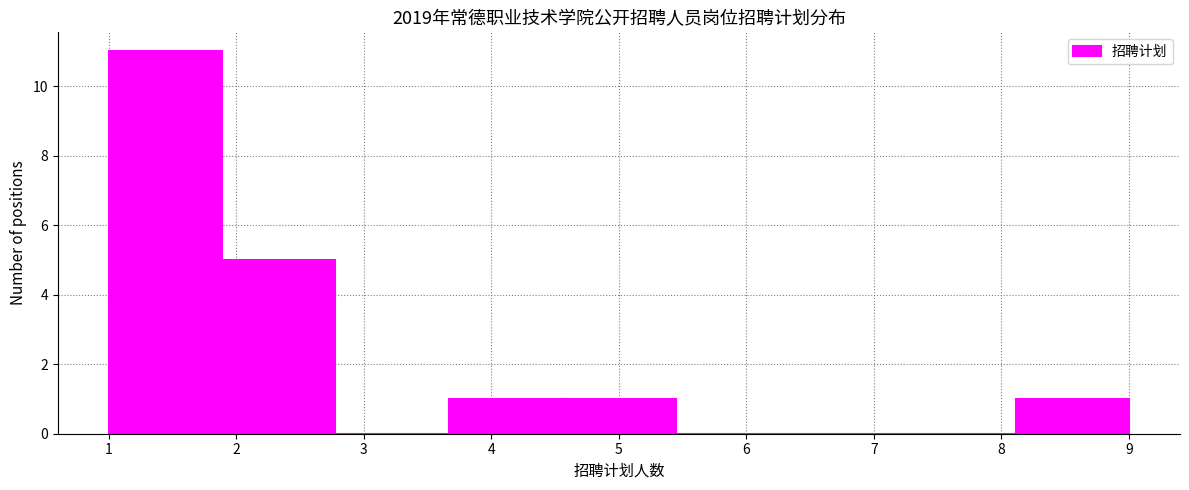

Reading left to right, list every bar in this chart as the range it spans on the x-axis followed by its height. Neither the bar edges nor the heights are printed on the chart, so give them approximately, as read against the axes.

1.0 to 1.9: 11
1.9 to 2.8: 5
2.8 to 3.7: 0
3.7 to 4.6: 1
4.6 to 5.4: 1
5.4 to 6.3: 0
6.3 to 7.2: 0
7.2 to 8.1: 0
8.1 to 9.0: 1